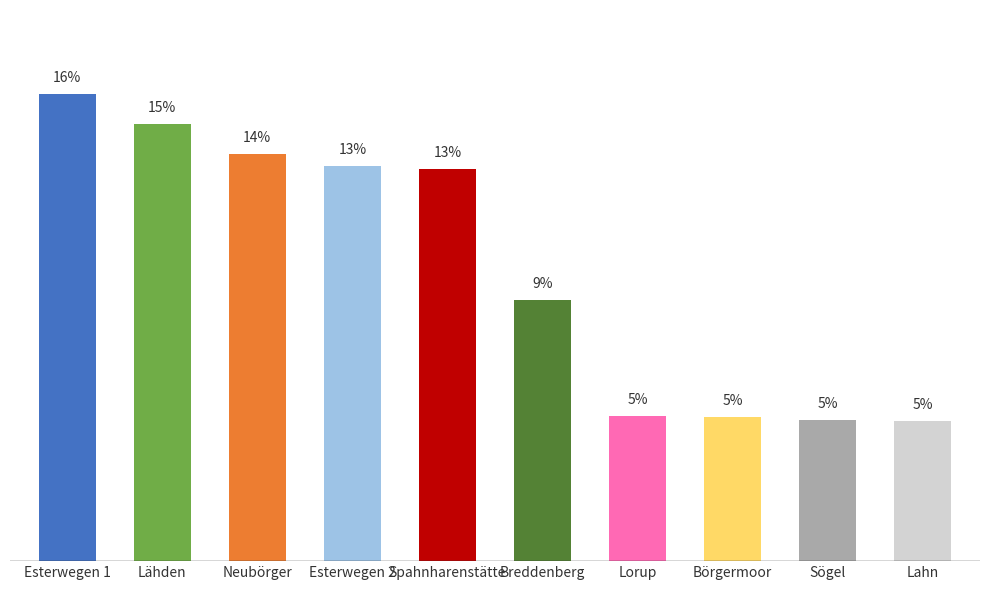

Where is the data nearest to the value 10?

Breddenberg